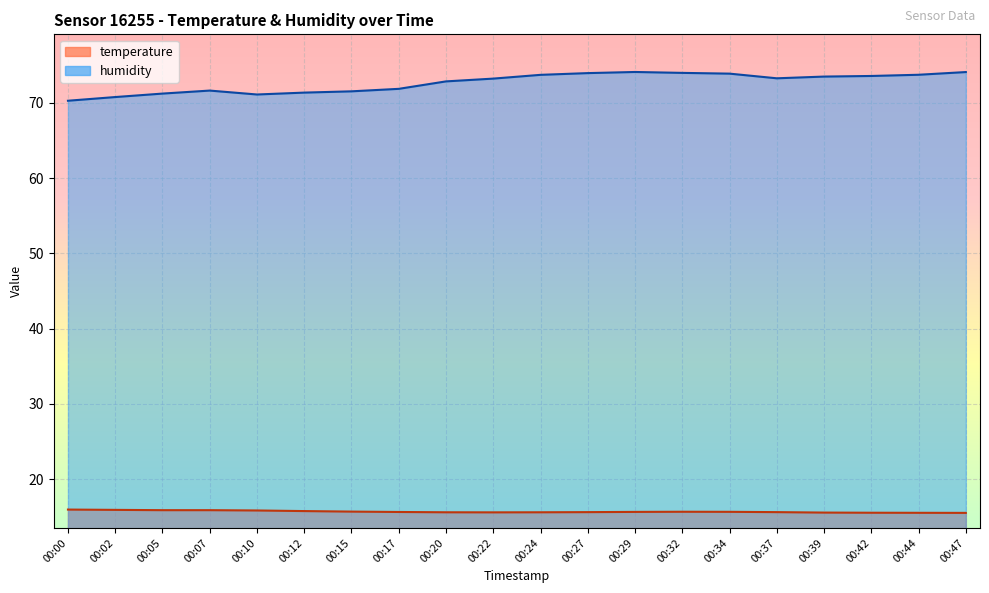

True or false: humidity has a value of 71.2 at 00:05.

True